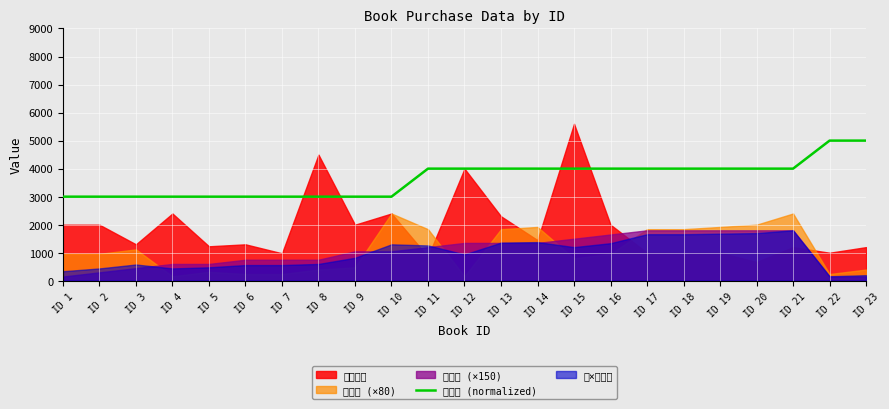

The value at ID 17 is 5889. True or false?

False